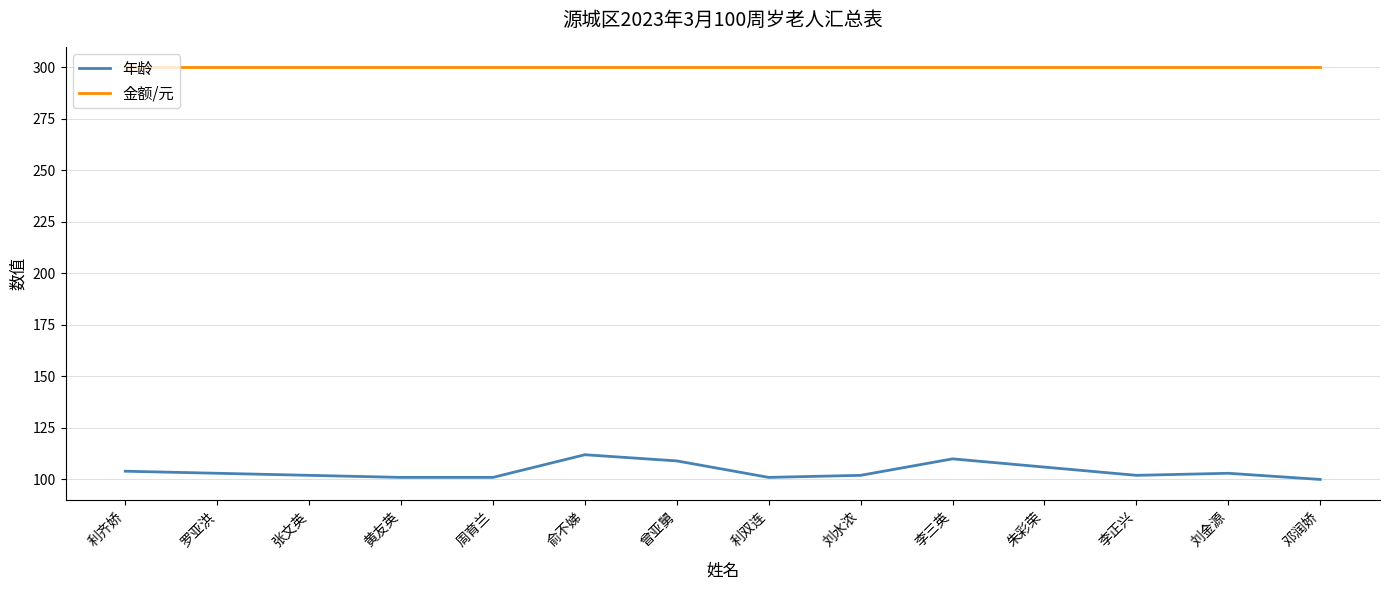

Between 俞不娣 and 利双连, which series saw the biggest shift?

年龄